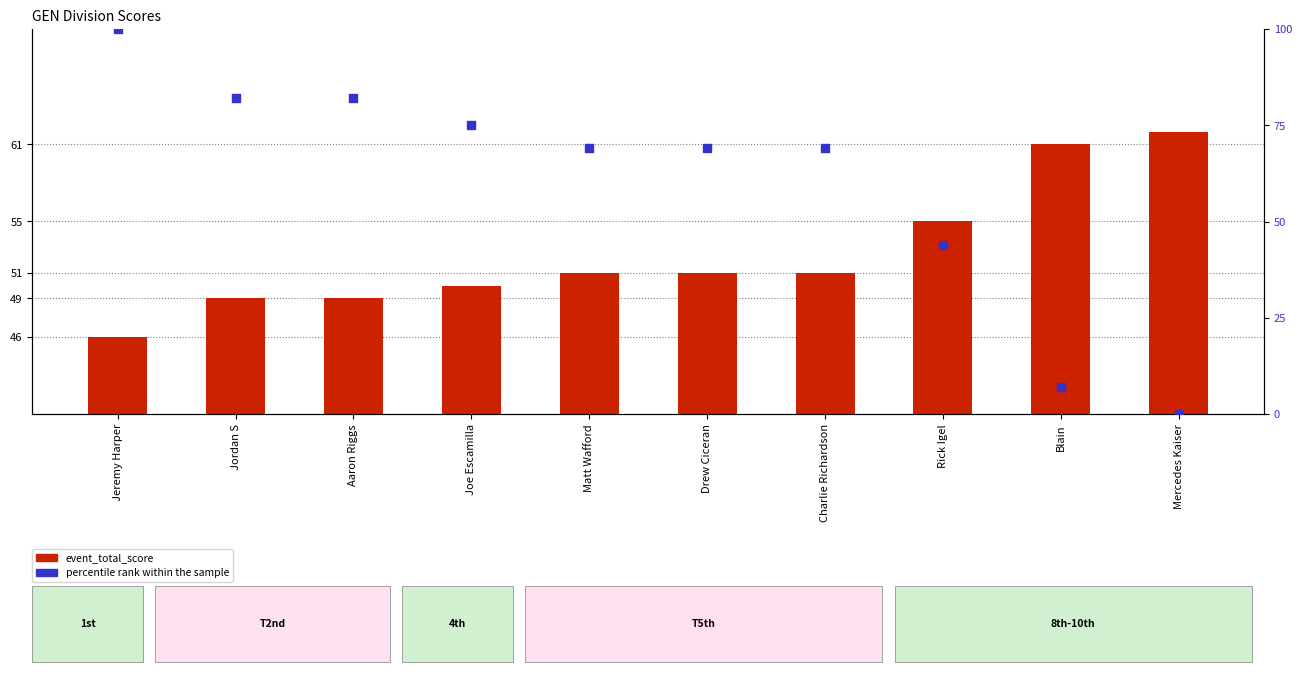

Which series reaches the maximum Y coordinate?

percentile rank within the sample